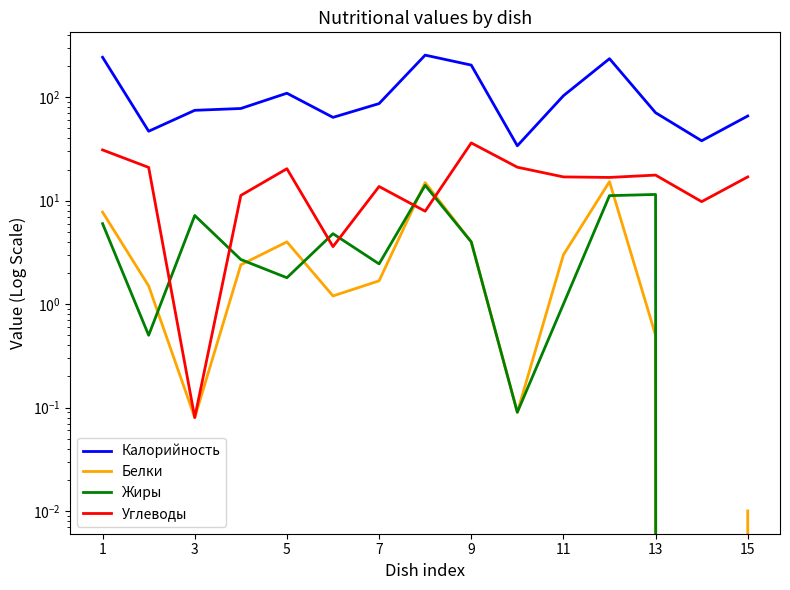

How many categories are shown in the chart?

15